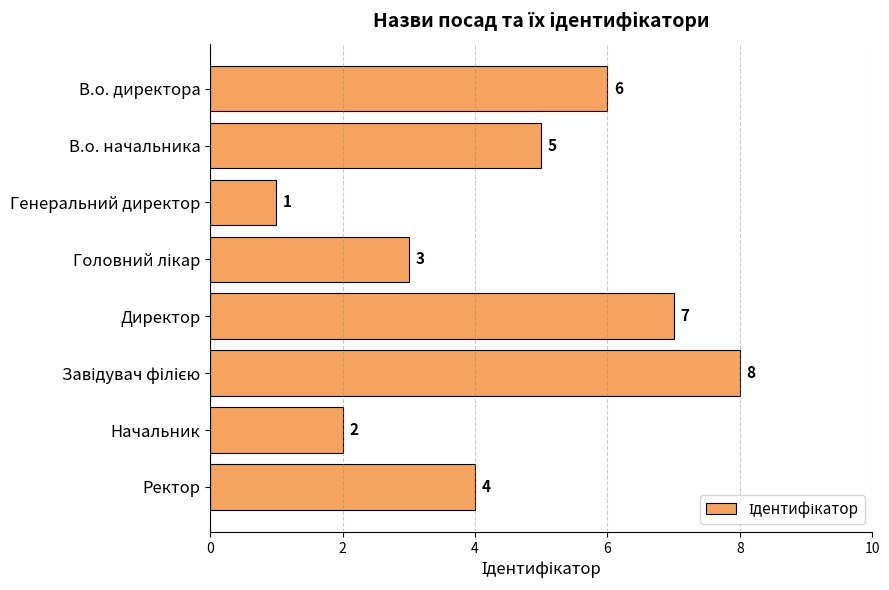

True or false: the data shows 1 at Начальник.

False